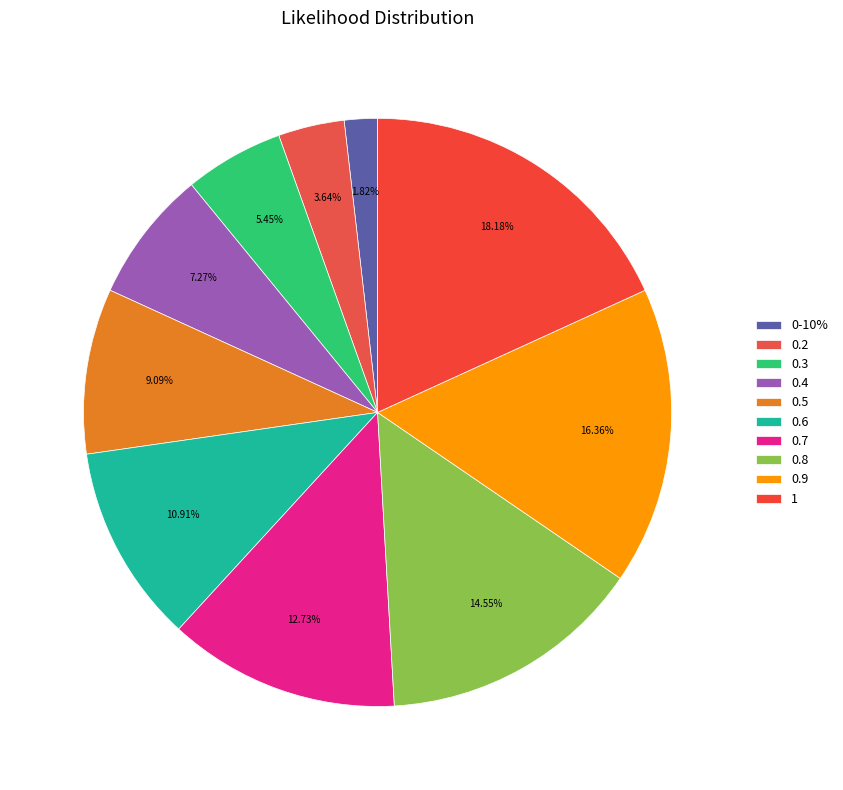

True or false: 0.2 accounts for 15% of the total.

False